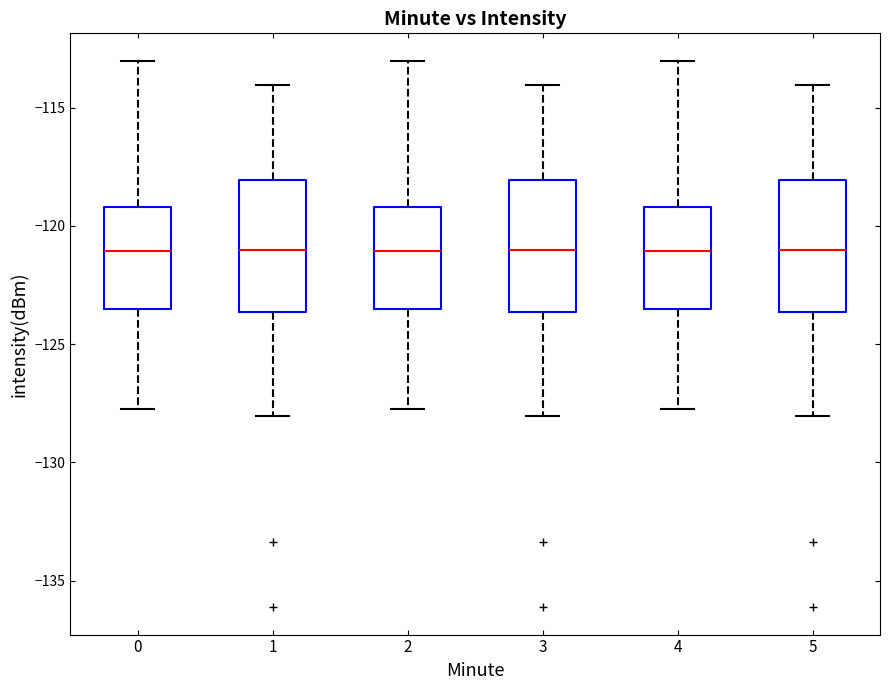

Where does the median line of the box at x = 0 sit on the y-axis? The values are not printed on the chart, so give them approximately, as read against the axis.

-121.0